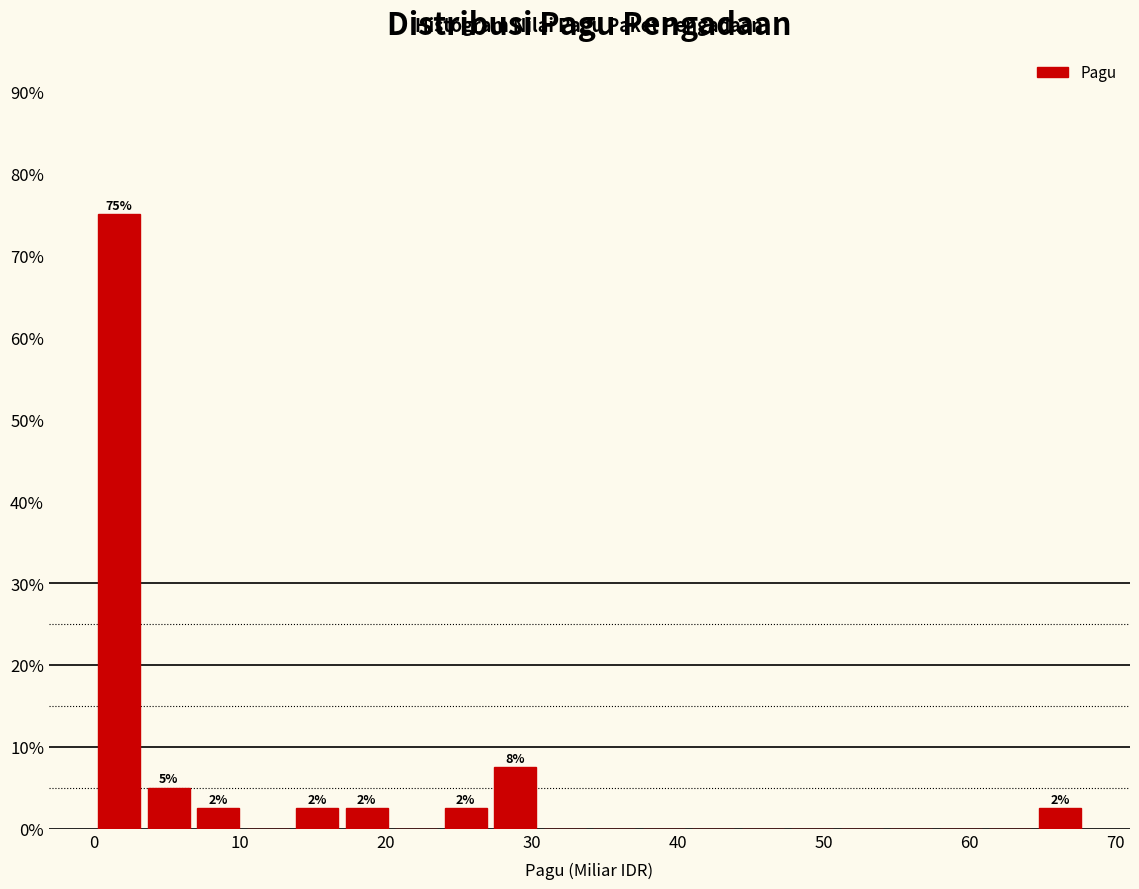

Around what value on the x-axis is the tallest bar? Give the approximate position of its centre, as read against the axis.

2